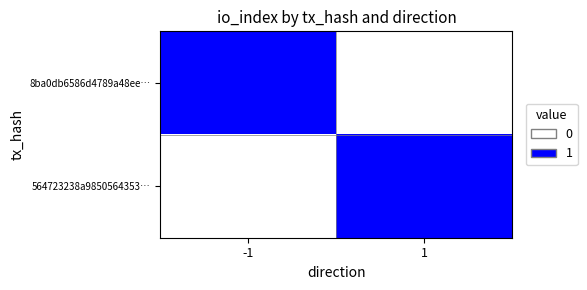

Which label corresponds to the smallest value in the chart?

1